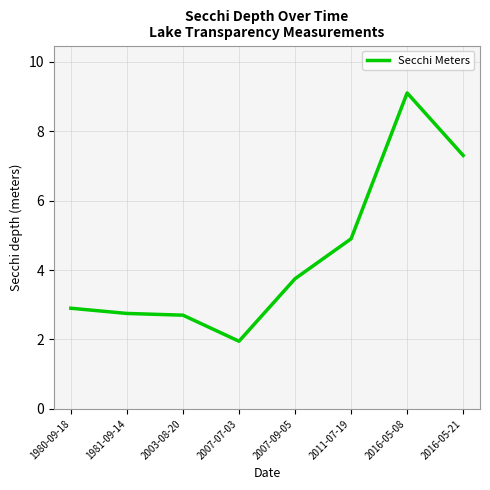

What is the sum of the values at 1980-09-18 and 2016-05-21?

10.2